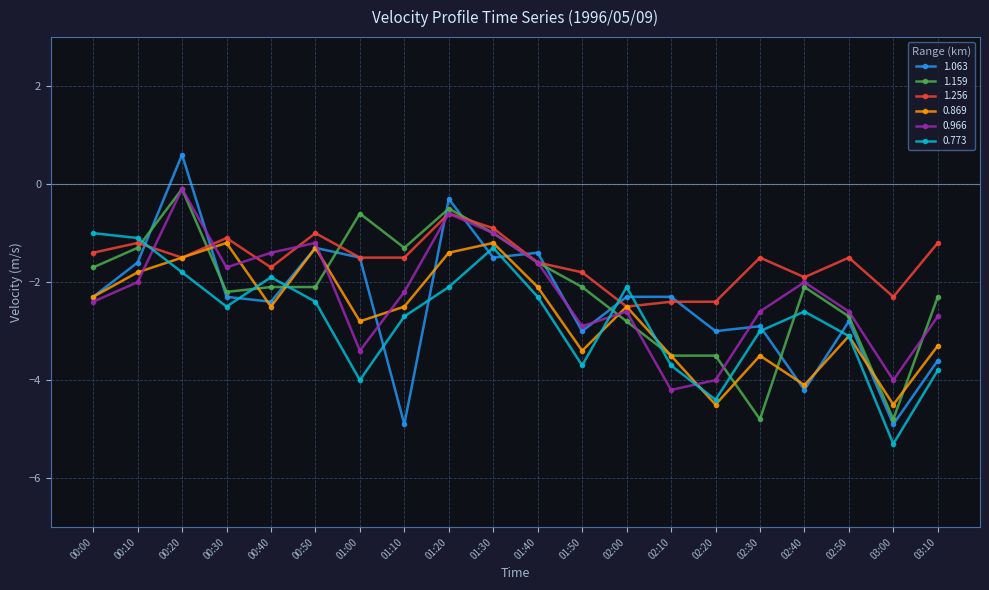

Which series has the largest total across all categories?

1.256